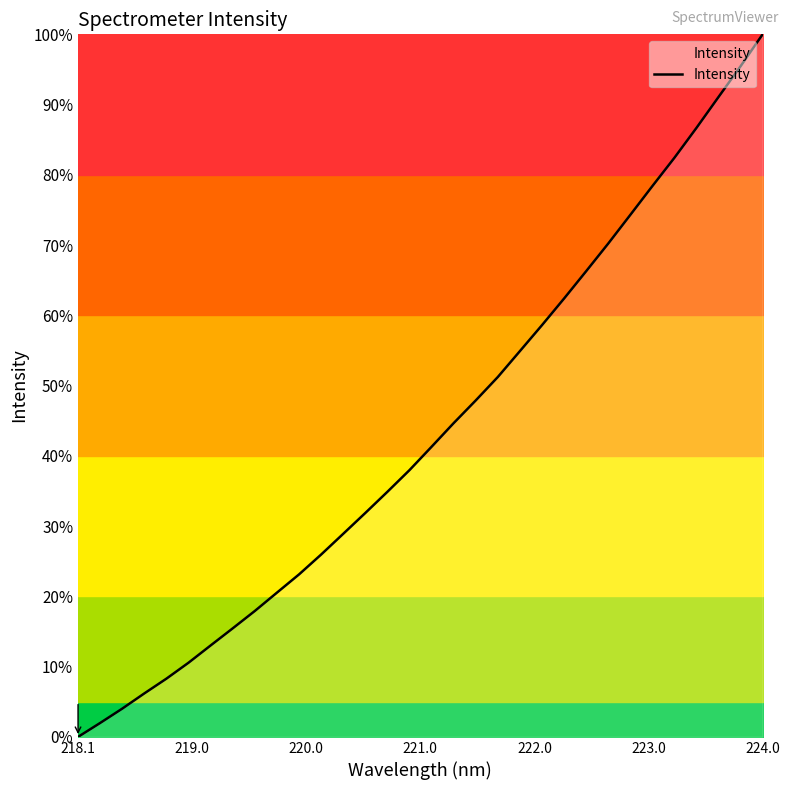

How many series are shown in this chart?

1